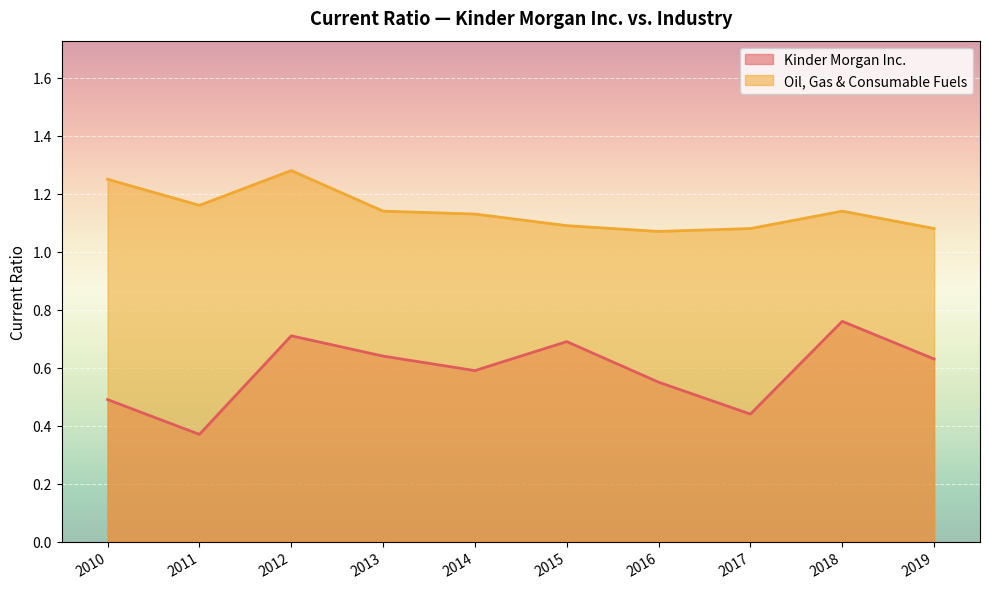

What is the sum of all Kinder Morgan Inc. values?

5.9